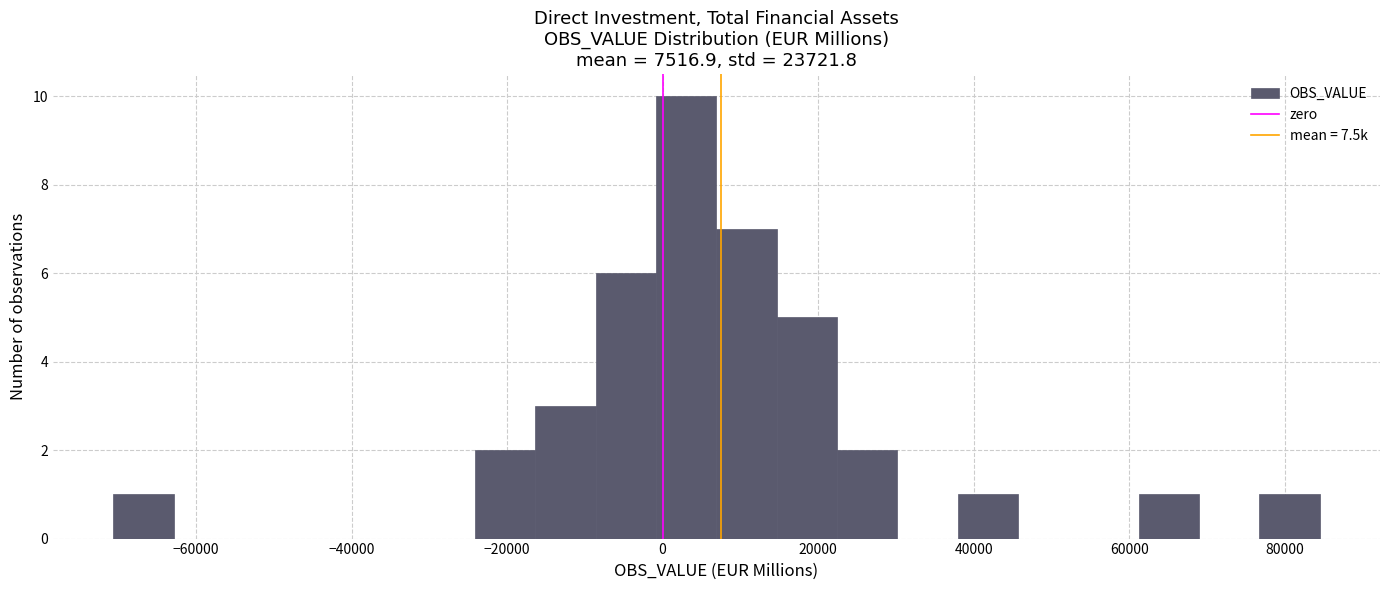

Around what value on the x-axis is the tallest bar? Give the approximate position of its centre, as read against the axis.

4000